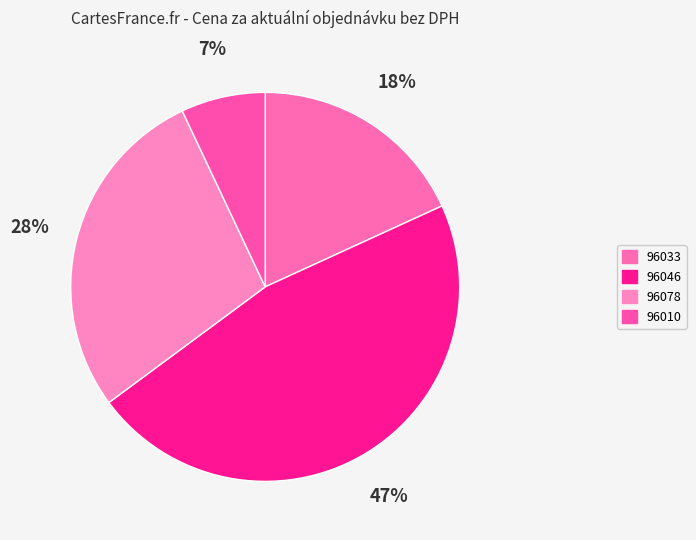

Approximately how many times larger is the value at 96046 compared to 96033?

2.6